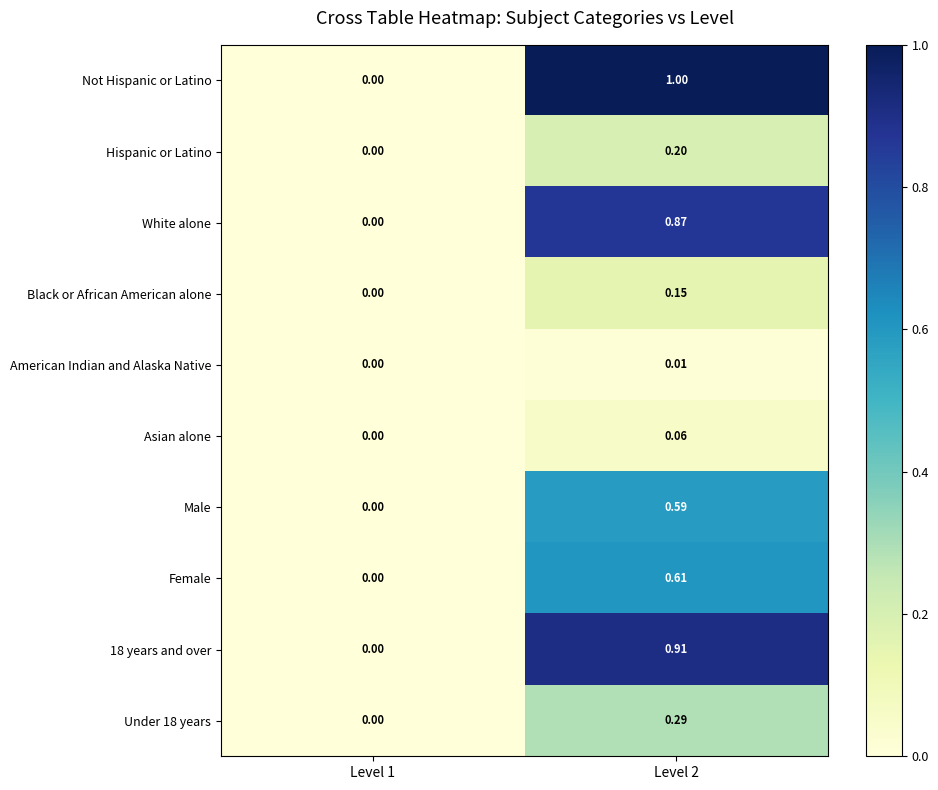

Is the value of Not Hispanic or Latino at Level 1 greater than the value of Male at Level 2?

No